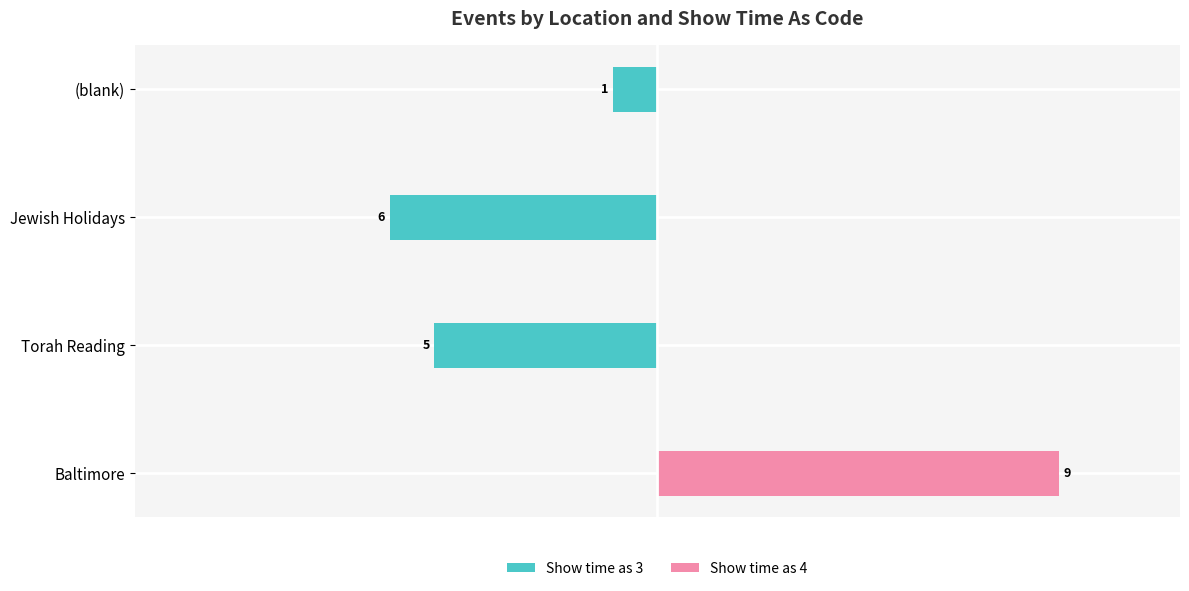

Reading left to right, extract all data points from this chart.

Show time as 3: 0	-5	-6	-1
Show time as 4: 9	0	0	0